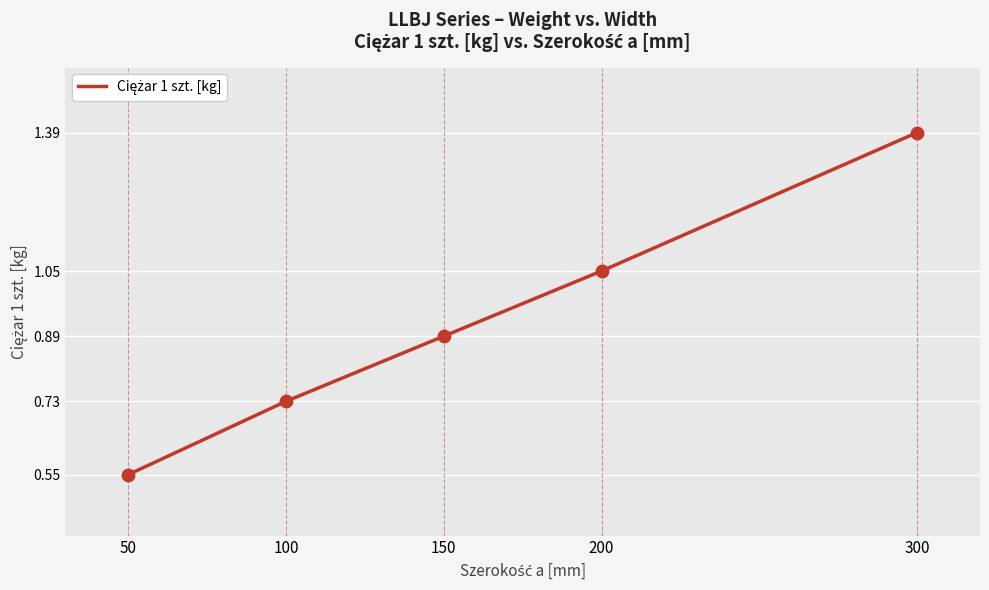

Which has a higher value, 300 or 200?

300